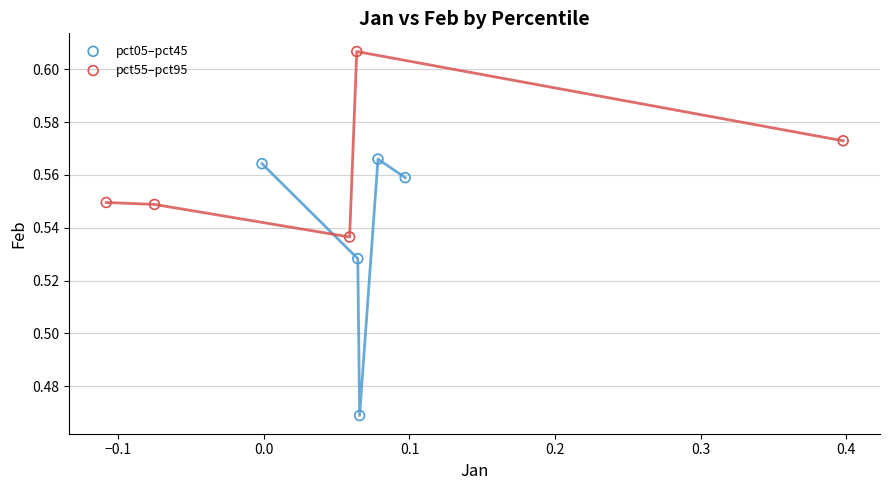

Which series reaches the maximum Y coordinate?

pct55–pct95